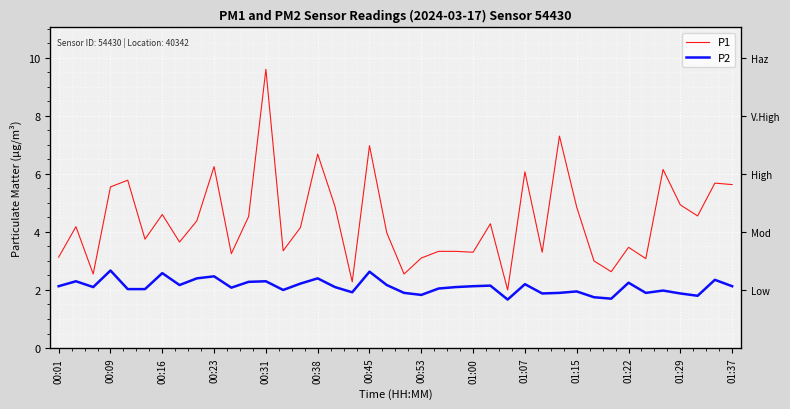

At 01:15, list the series in order from smallest to largest.

P2, P1